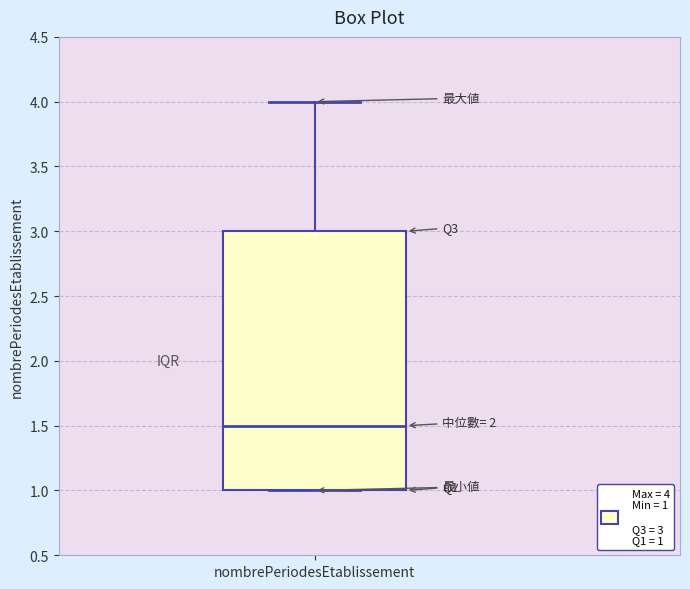

Read this box plot against the y-axis: the position of the median line, the range covered by the box, and the ends of both whiskers. The values are not printed on the chart, so give them approximately, as read against the axis.

median 1.5, box 1.0 to 3.0, whiskers 1.0 to 4.0